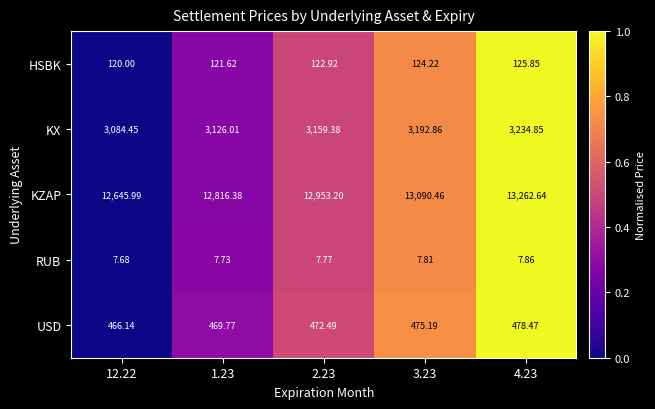

Which series has the largest total across all categories?

KZAP